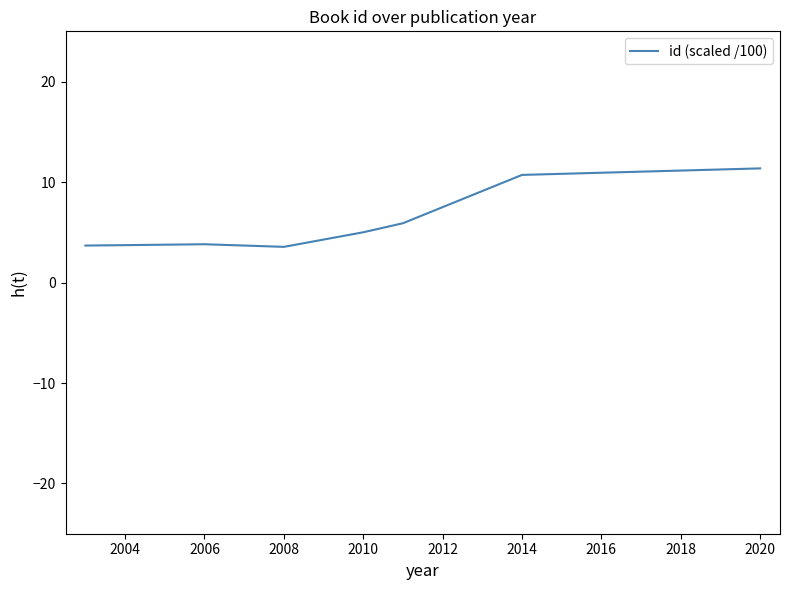

What is the difference between the maximum and second lowest values?

7.7